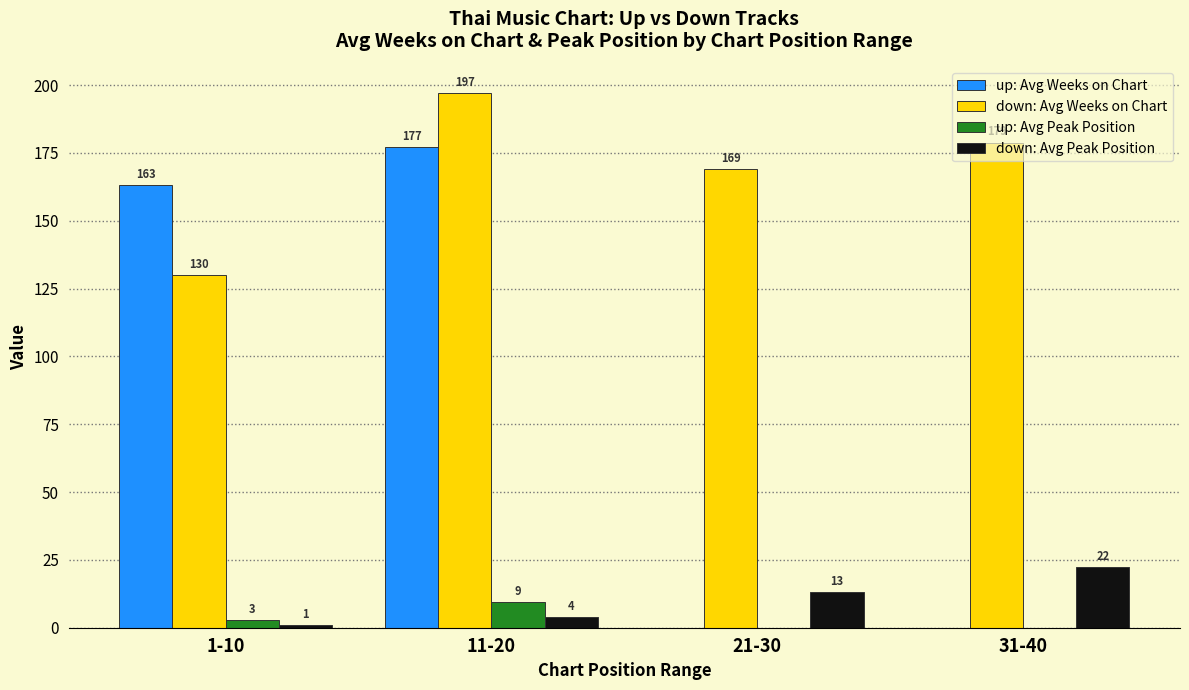

Is it true that up: Avg Weeks on Chart equals -88.0 at 21-30?

False